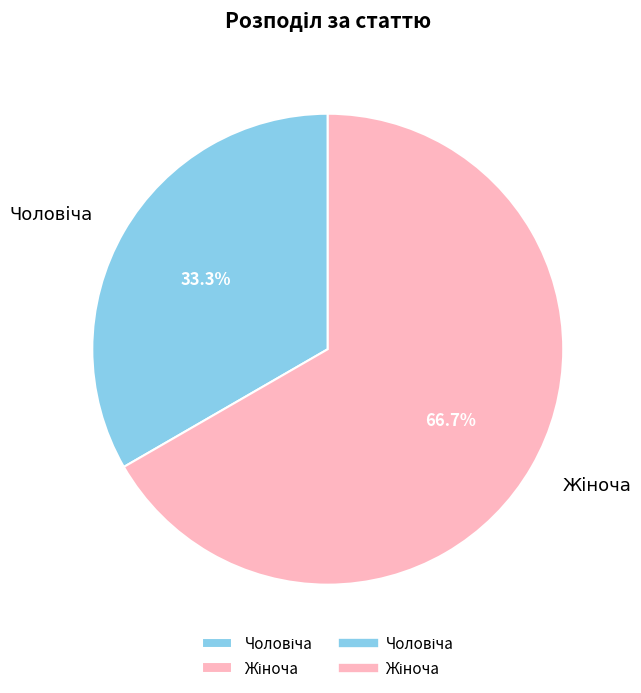

To the nearest percent, what percentage of the pie is Жіноча?

67%